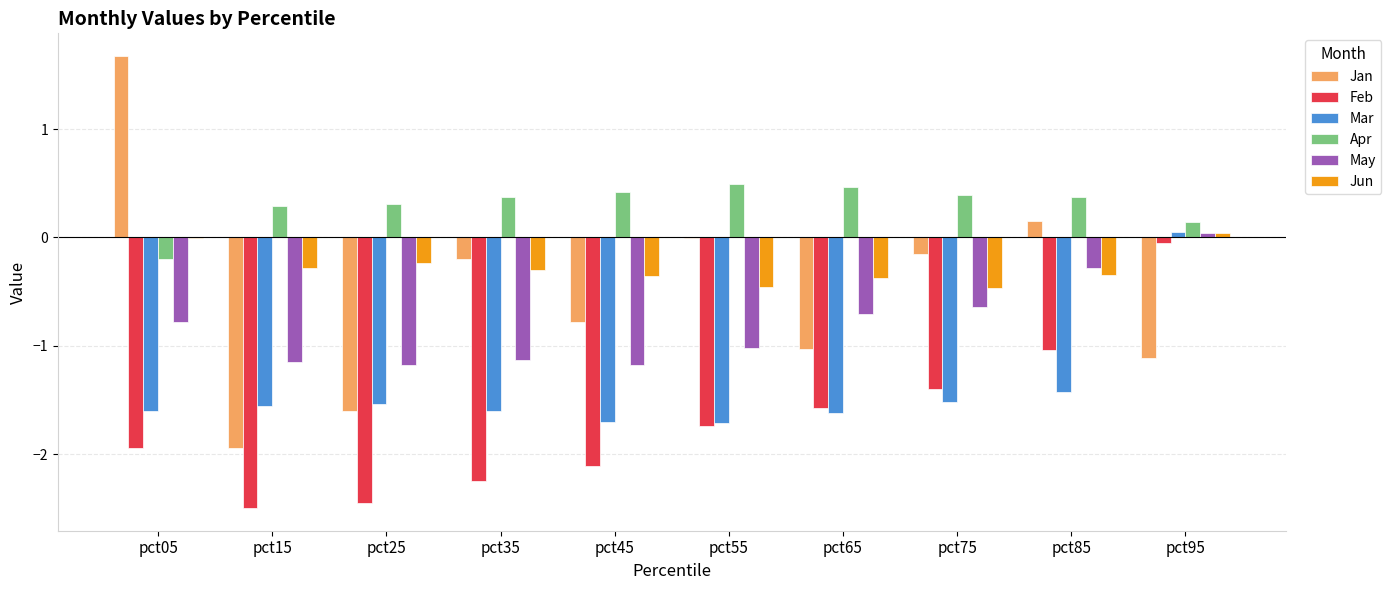

Which series has the largest range (max minus min)?

Jan